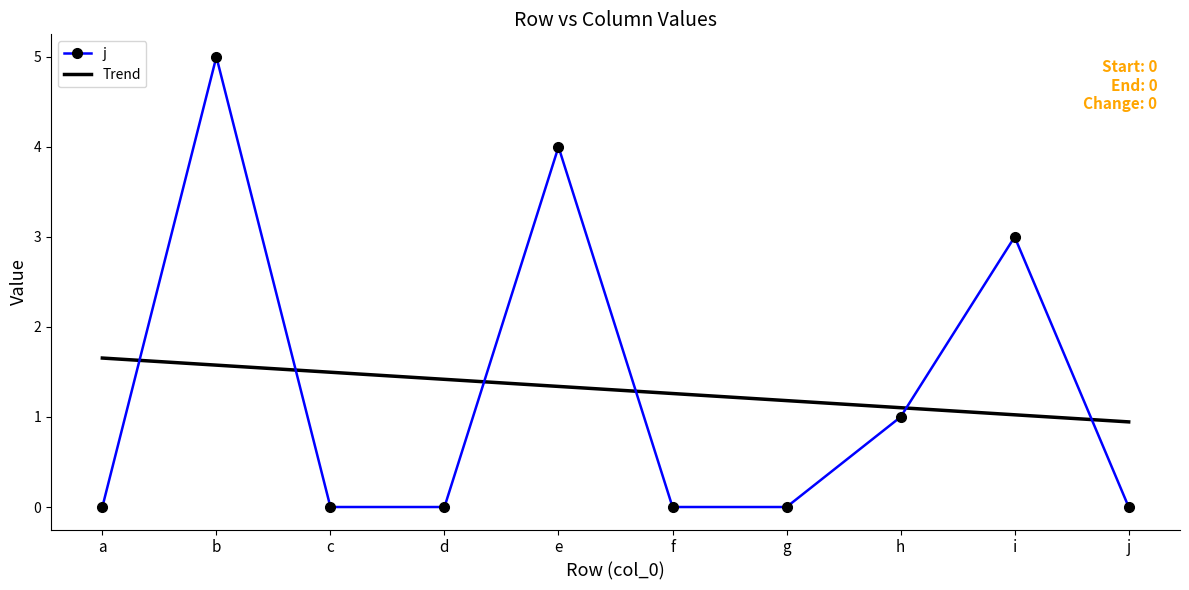

In j, how many points are higher than both neighbors (excluding endpoints)?

3